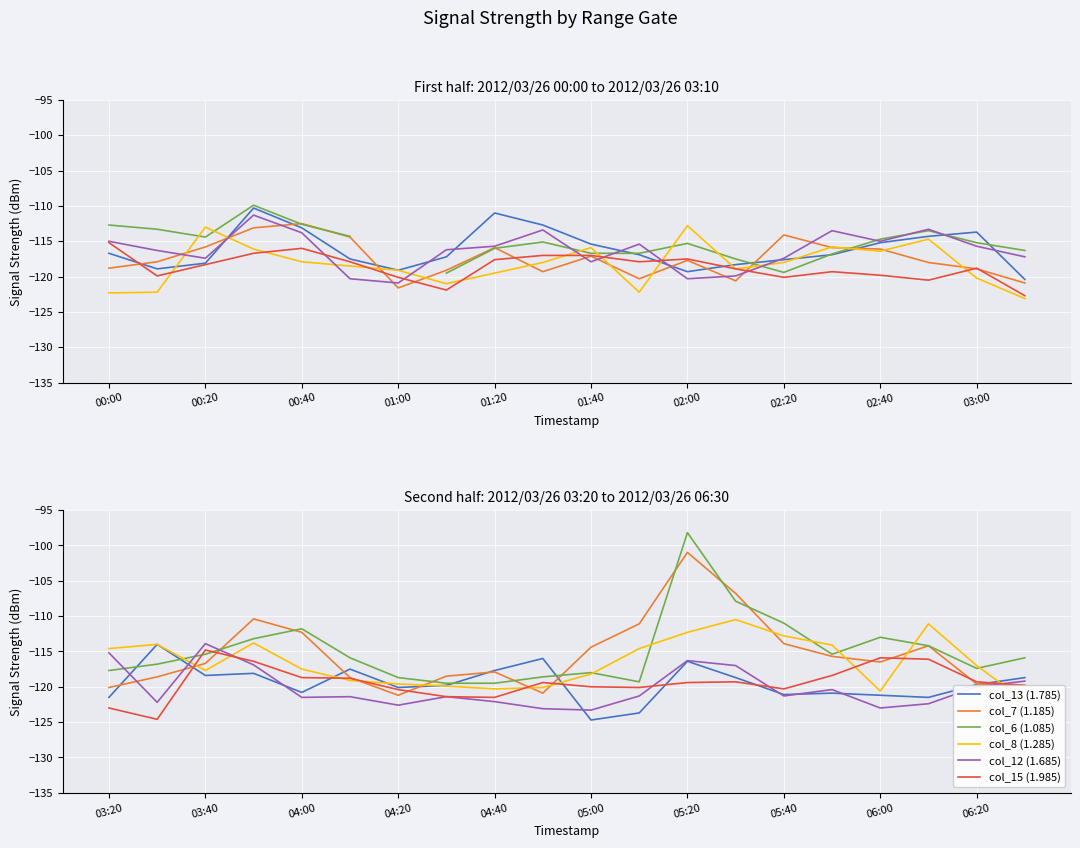

Rank the series by their maximum value, from highest to lowest.

col_6 (1.085), col_7 (1.185), col_8 (1.285), col_12 (1.685), col_13 (1.785), col_15 (1.985)